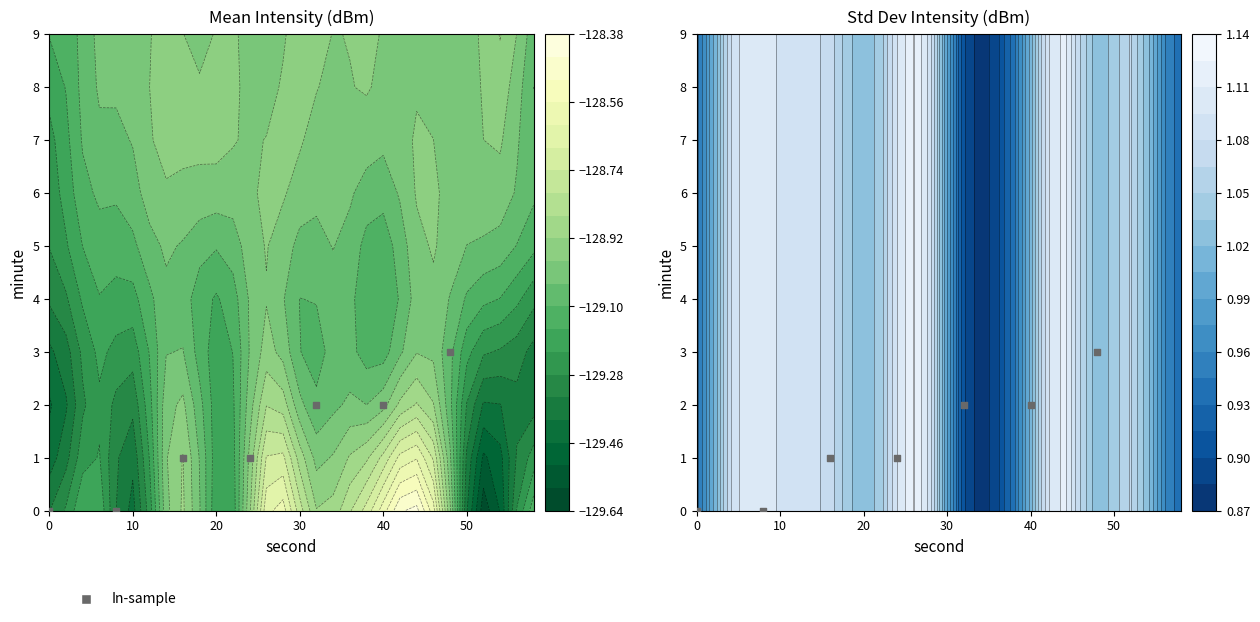

Between 0 and 40, which is larger?

40